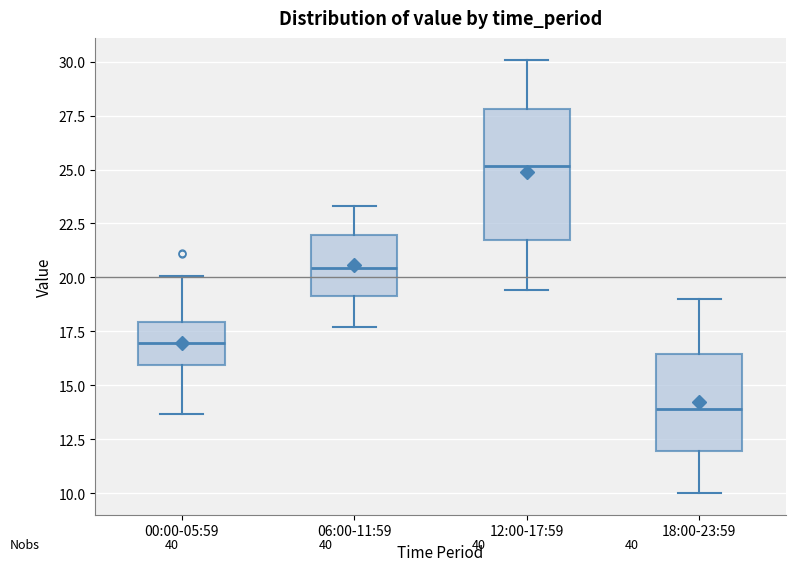

Comparing the boxes themselves (not the whiskers), which one is the tallest?

12:00-17:59